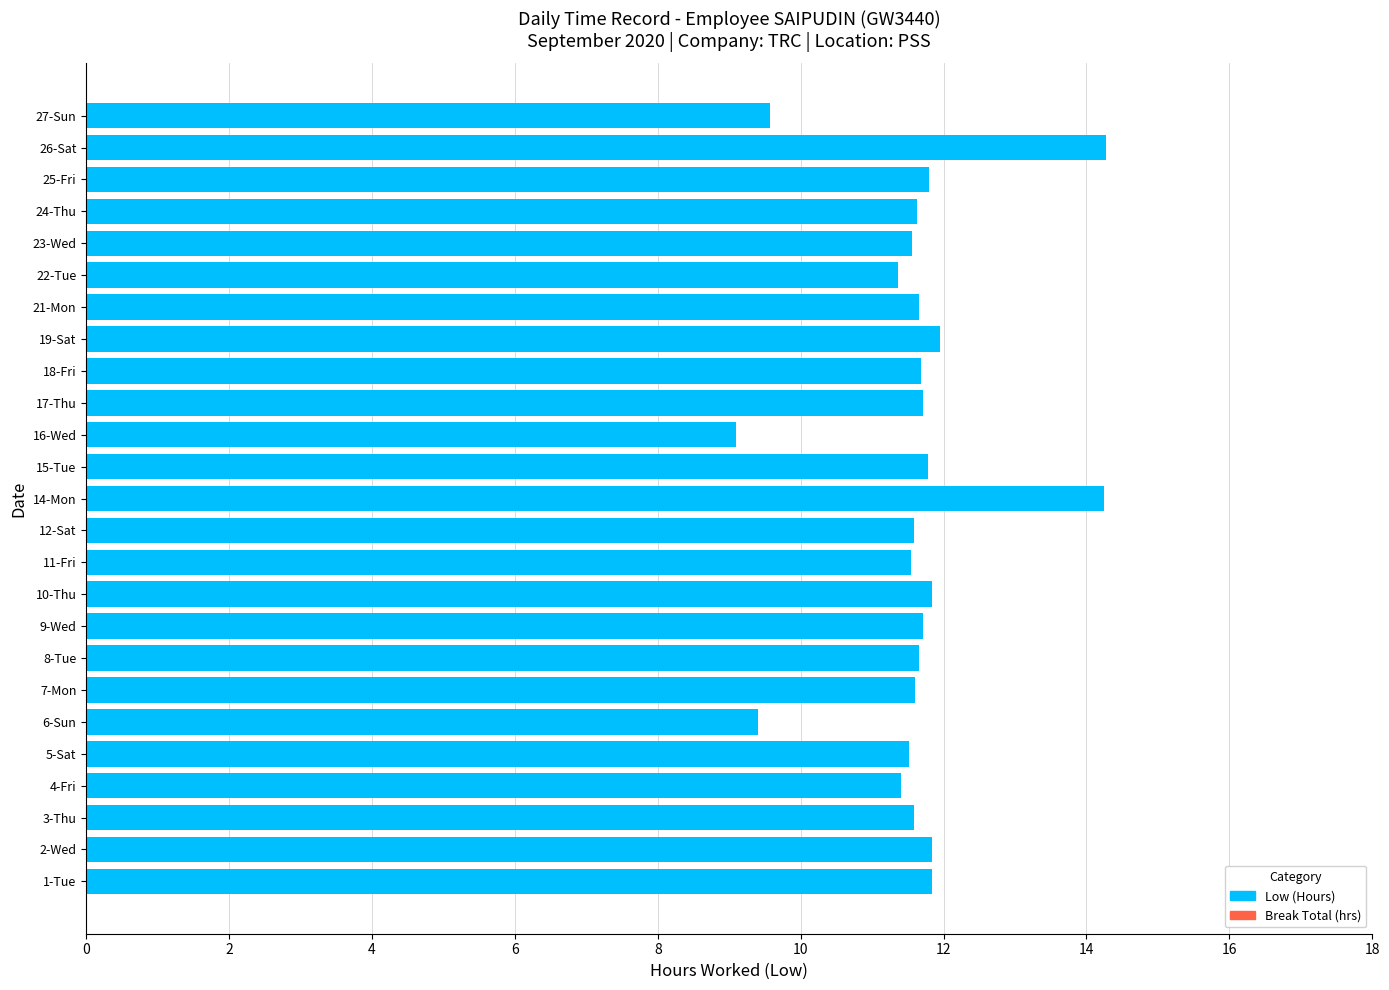

True or false: the data shows 5.9 at 8-Tue.

False